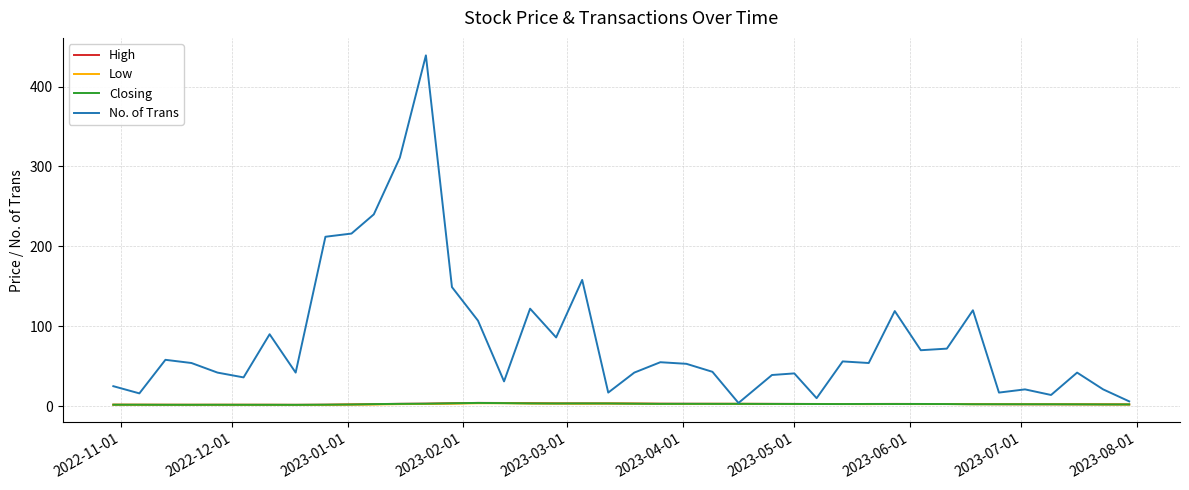

Which series has the largest total across all categories?

No. of Trans